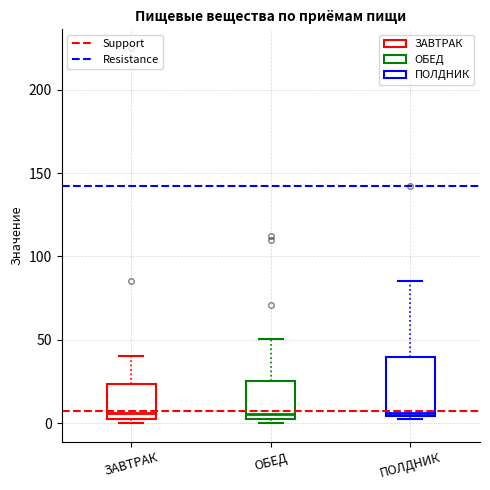

Reading left to right, read every box against the y-axis: the position of its median line, the range the box covers, and the ends of its whiskers. The values are not printed on the chart, so give them approximately, as read against the axis.

ЗАВТРАК: median 5, box 0 to 25, whiskers 0 (just below the box's lower edge) to 40
ОБЕД: median 5, box 0 to 25, whiskers 0 (just below the box's lower edge) to 50
ПОЛДНИК: median 5 (just above the box's lower edge), box 5 to 40, whiskers 0 to 85